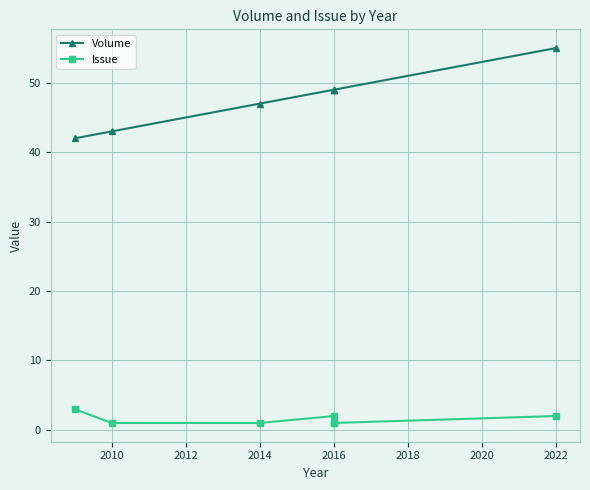

Count the number of data series in this chart.

2